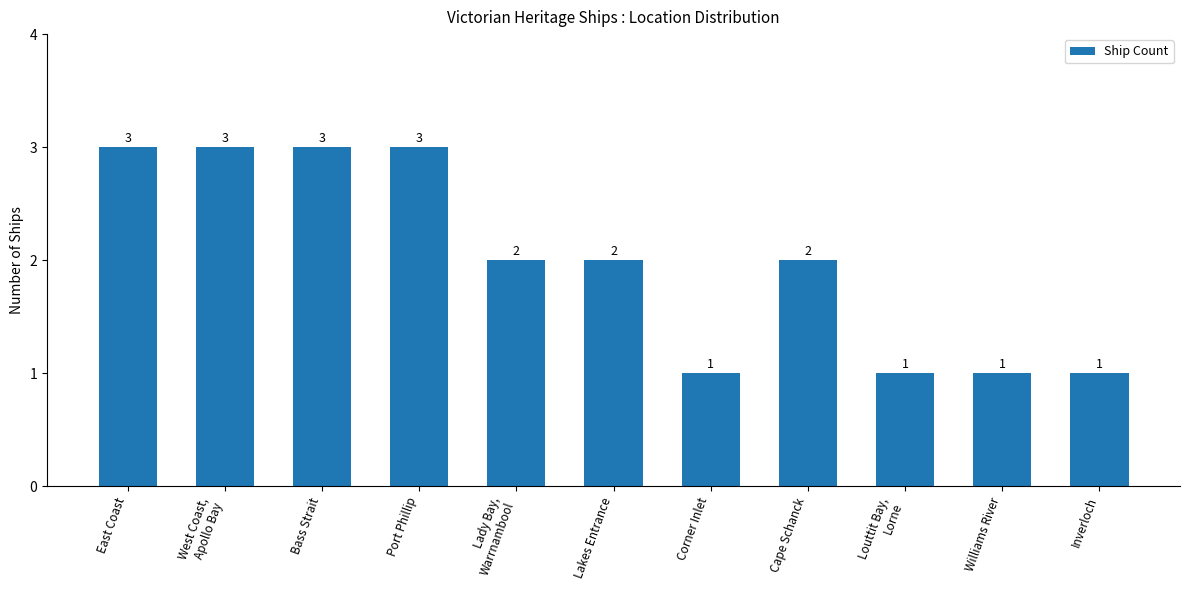

What is the value of the 11th bar from the left?

1